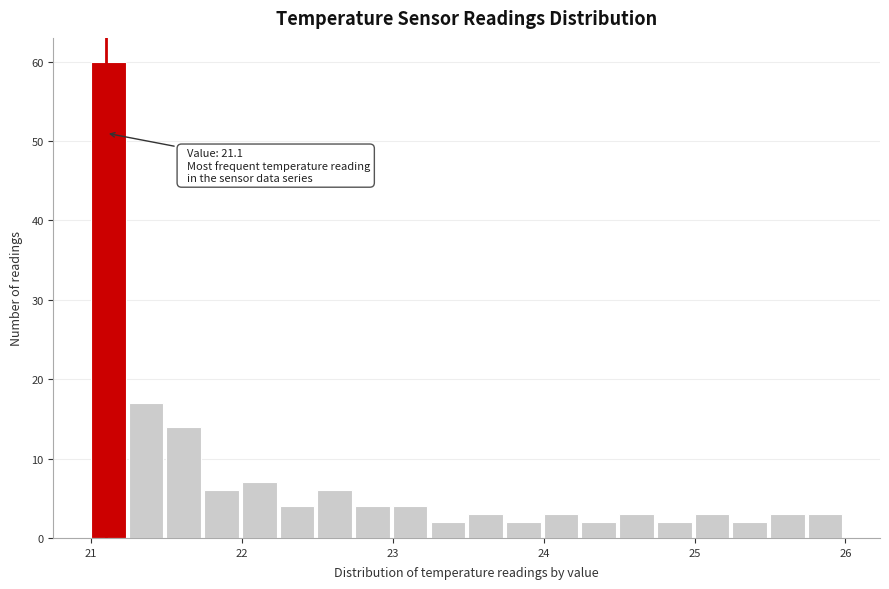

Read against the x-axis, roughly where is the centre of the tallest bar?

21.1